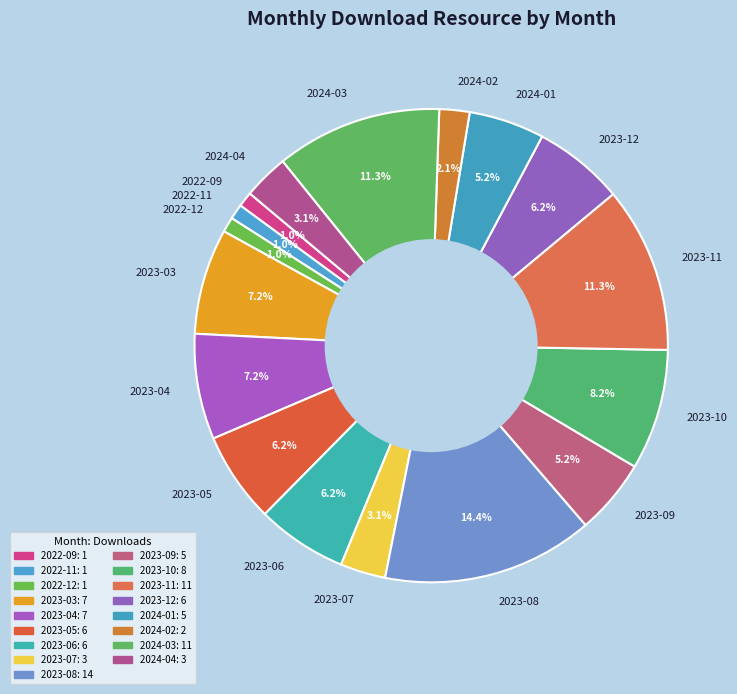

How much of the chart is everything except 2023-07?

96.9%